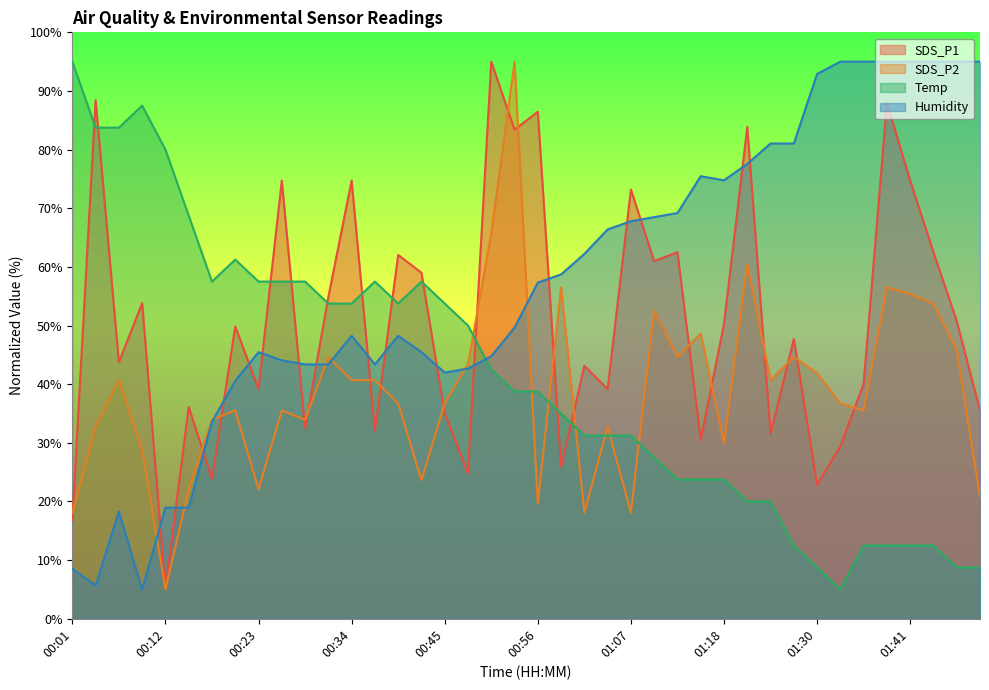

What is the difference between the highest and lowest values at 01:32?

90.0